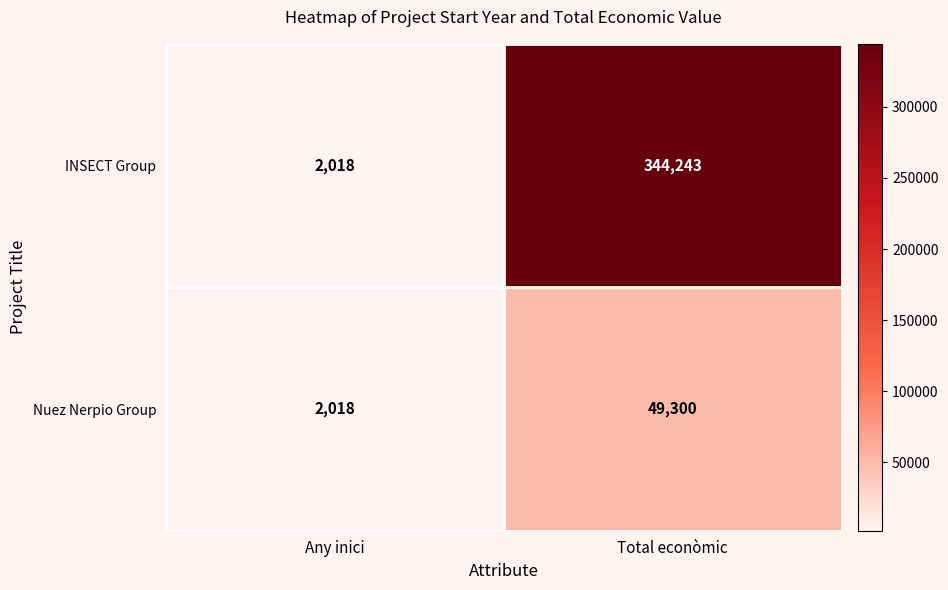

The value of INSECT Group at Any inici is 638. True or false?

False